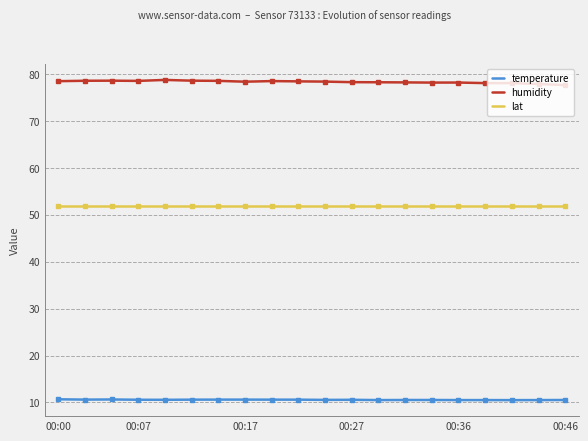

True or false: humidity and temperature cross at least once.

False